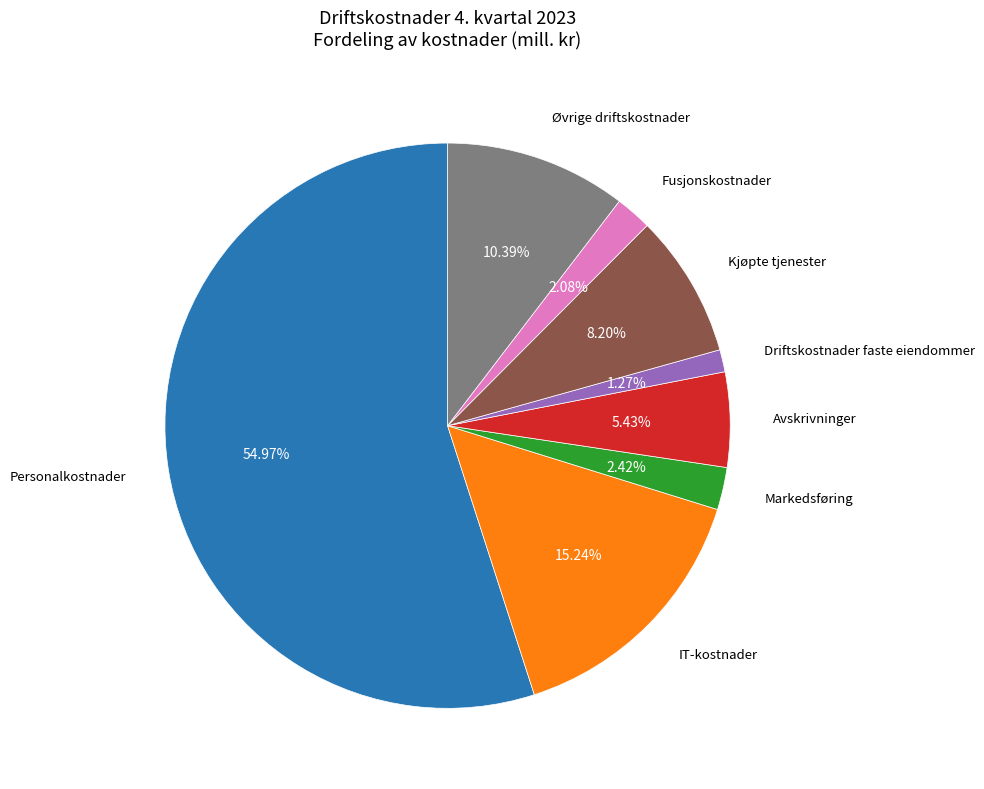

Is there a majority slice in this chart?

Yes